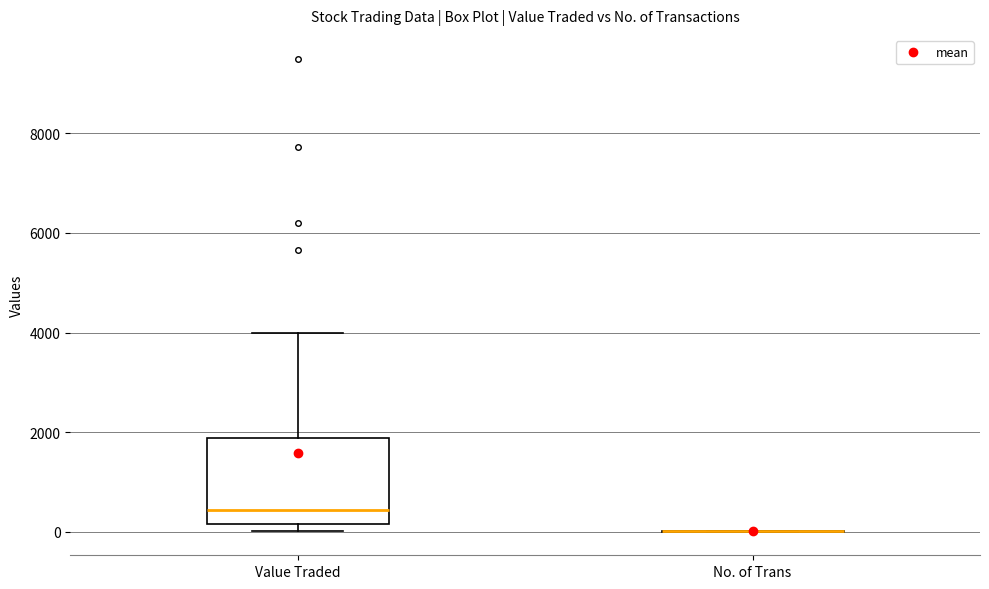

Reading left to right, read every box against the y-axis: the position of its median line, the range the box covers, and the ends of its whiskers. The values are not printed on the chart, so give them approximately, as read against the axis.

Value Traded: median 400, box 200 to 1800, whiskers 0 to 4000
No. of Trans: box collapsed to a line at 0, whiskers 0 to 0